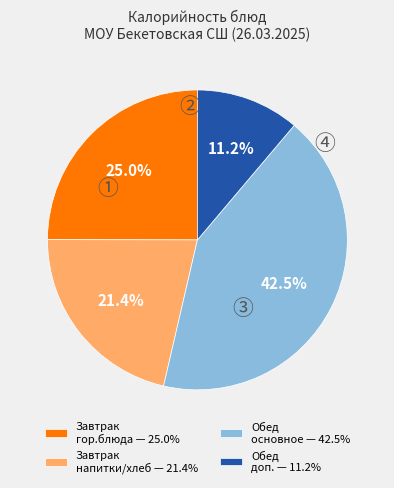

Do Обед основное — 42.5% and Обед доп. — 11.2% together represent more than half of the pie?

Yes